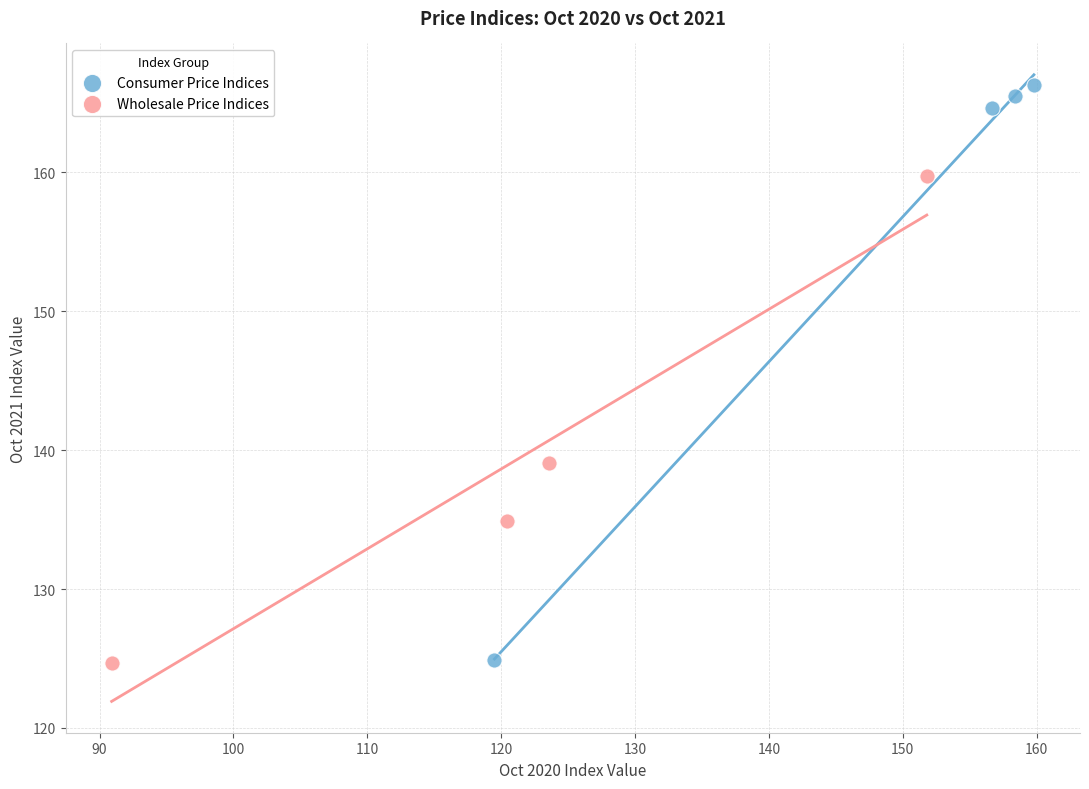

Which series has the largest Y range (max minus min)?

Consumer Price Indices